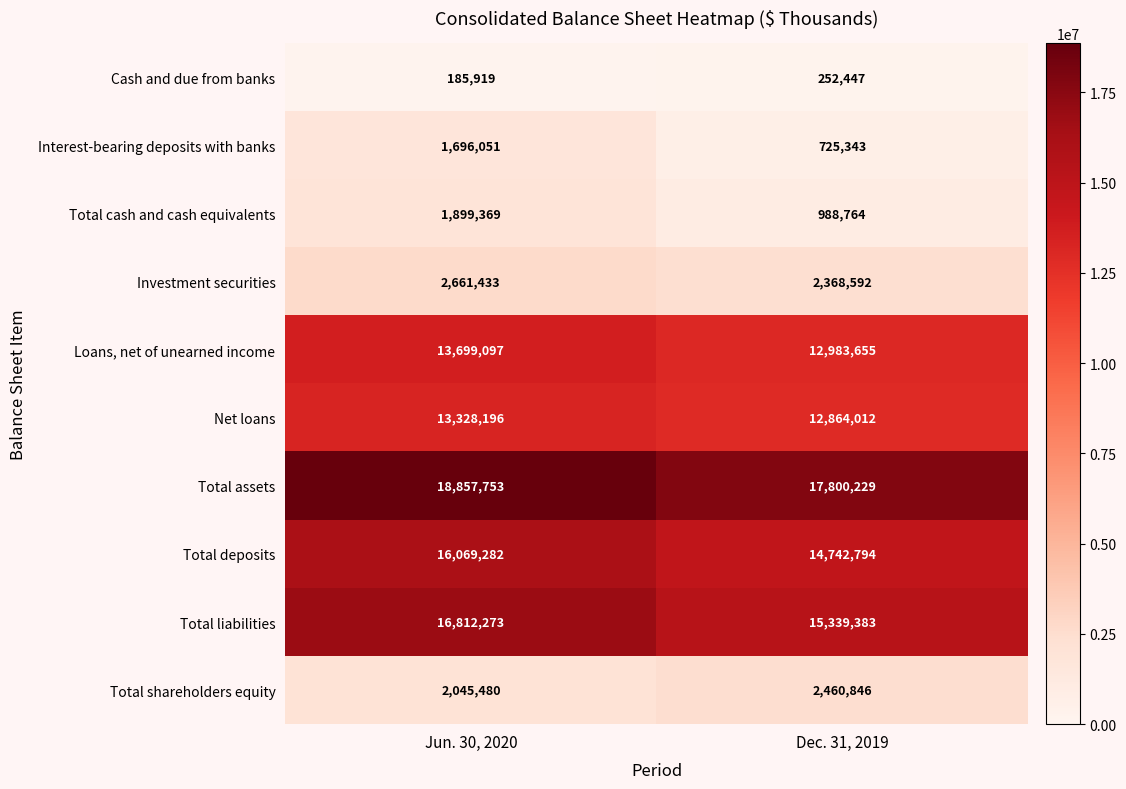

Rank the series by their maximum value, from highest to lowest.

Total assets, Total liabilities, Total deposits, Loans, net of unearned income, Net loans, Investment securities, Total shareholders equity, Total cash and cash equivalents, Interest-bearing deposits with banks, Cash and due from banks